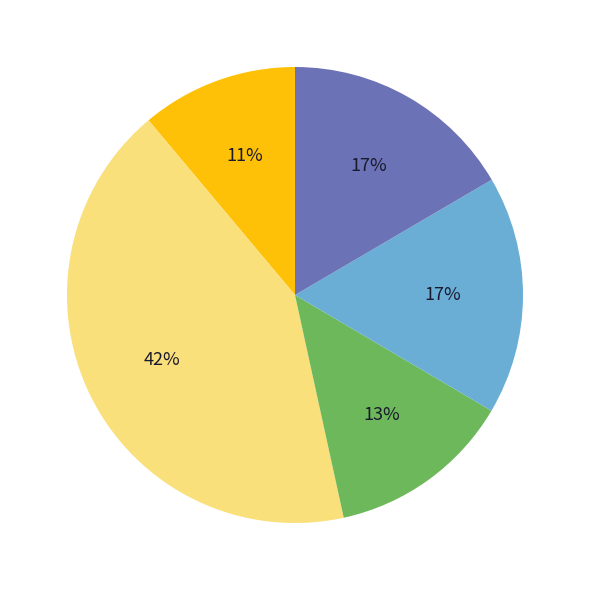

To the nearest percent, what is the difference between the largest and smallest slice percentages?

31%